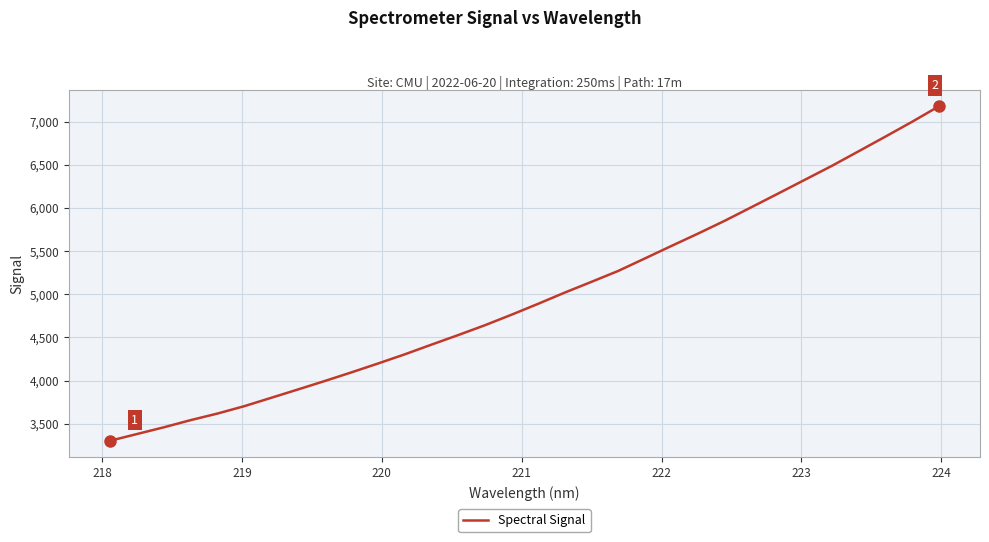

What is the greatest value displayed?

7174.2